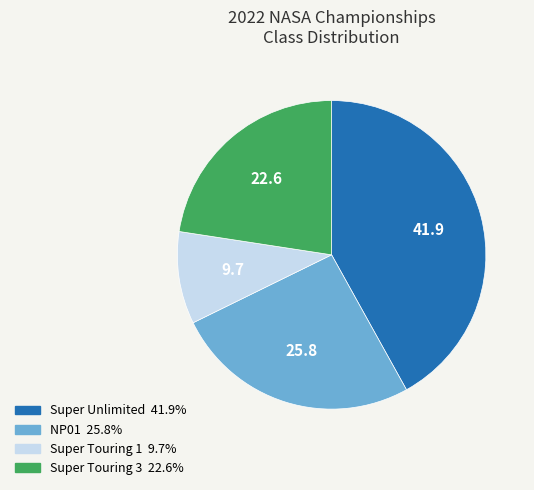

True or false: NP01 accounts for 17% of the total.

False